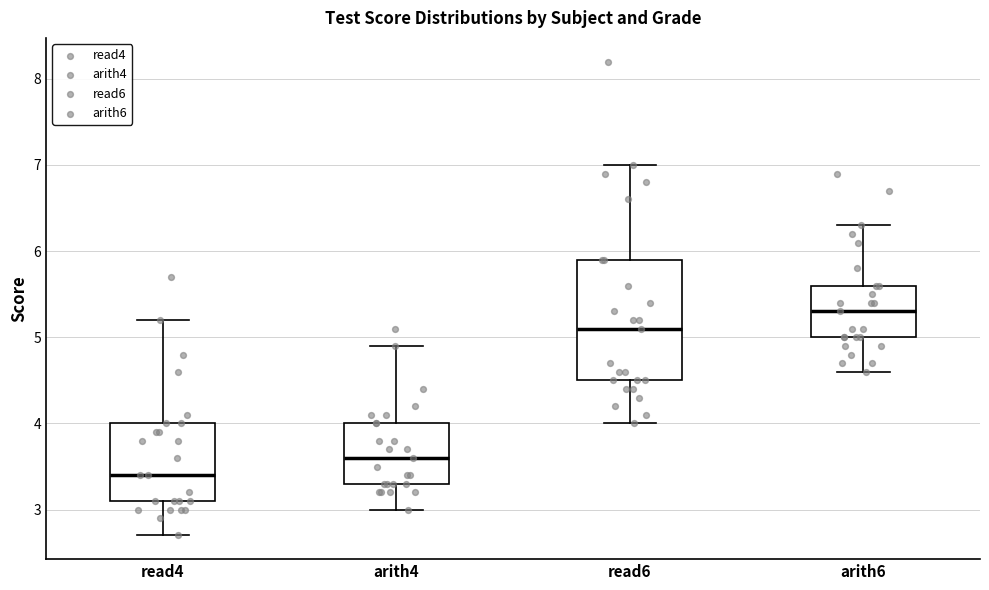

Reading left to right, transcribe this box plot: for each box, give where its median line is, the range the box spans, and where its two whiskers end, as read against the y-axis. The values are not printed on the chart, so give them approximately, as read against the axis.

read4: median 3.4, box 3.1 to 4.0, whiskers 2.7 to 5.2
arith4: median 3.6, box 3.3 to 4.0, whiskers 3.0 to 4.9
read6: median 5.1, box 4.5 to 5.9, whiskers 4.0 to 7.0
arith6: median 5.3, box 5.0 to 5.6, whiskers 4.6 to 6.3